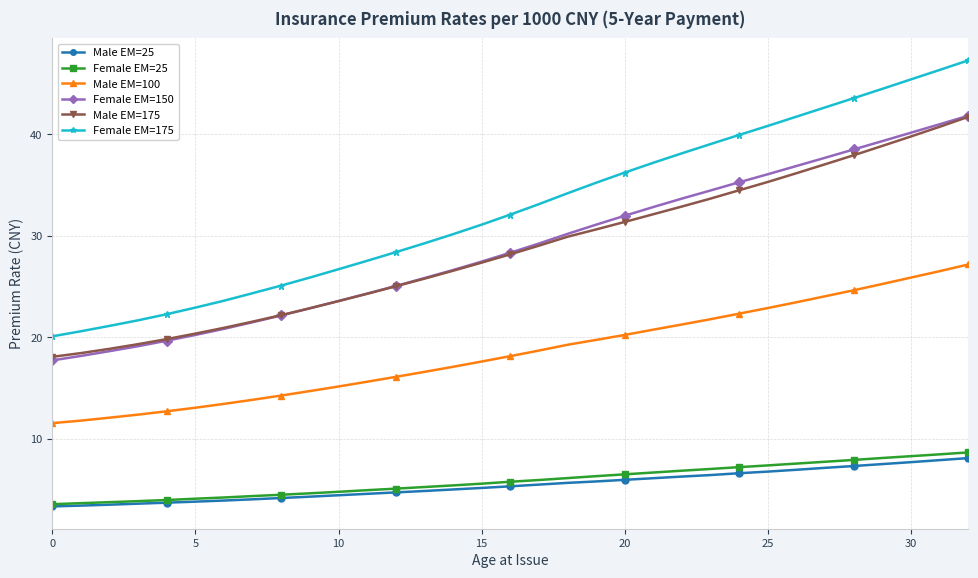

Is this an area chart (filled region under the line)?

No